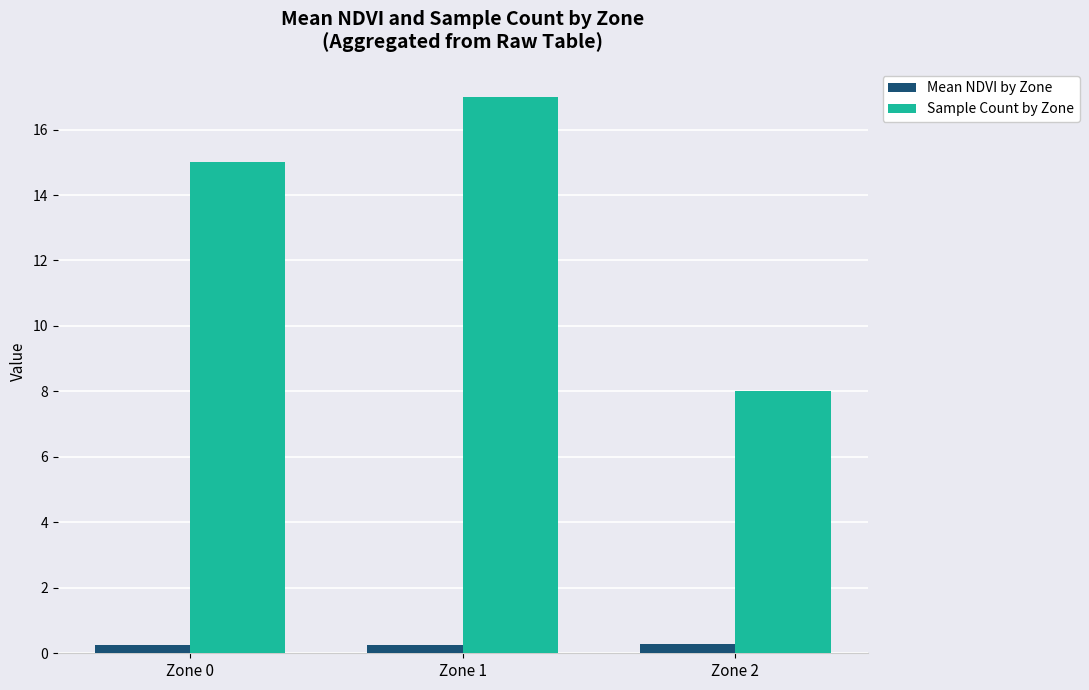

Read the Sample Count by Zone value at Zone 2.

8.0